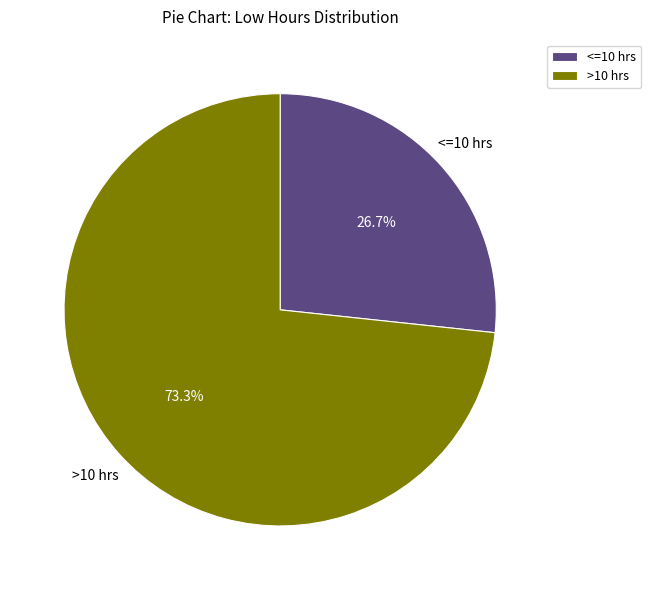

What portion of the pie excludes <=10 hrs?

73.3%